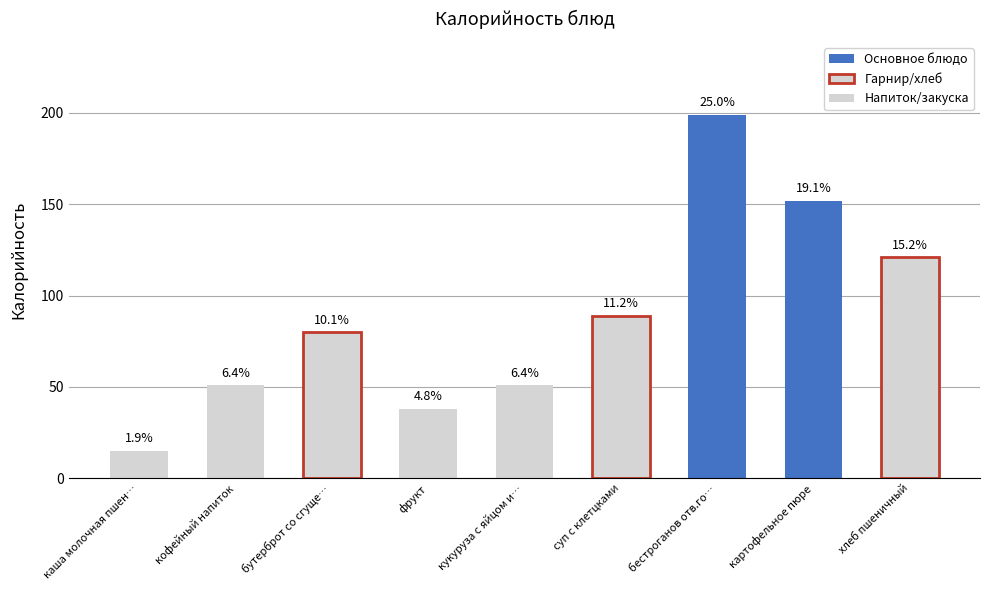

Rank the categories by value from lowest to highest.

каша молочная пшен…, фрукт, кофейный напиток, кукуруза с яйцом и…, бутерброт со сгуще…, суп с клетцками, хлеб пшеничный, картофельное пюре, бестроганов отв.го…